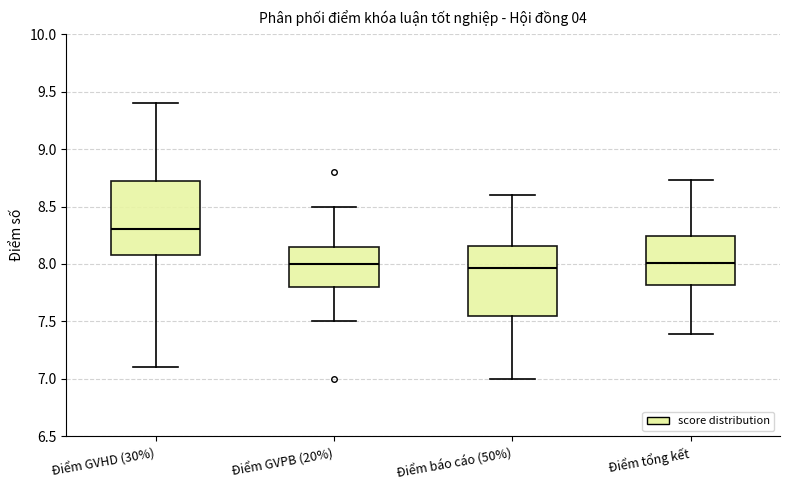

Reading left to right, transcribe this box plot: for each box, give where its median line is, the range the box spans, and where its two whiskers end, as read against the y-axis. The values are not printed on the chart, so give them approximately, as read against the axis.

Điểm GVHD (30%): median 8.30, box 8.10 to 8.75, whiskers 7.10 to 9.40
Điểm GVPB (20%): median 8.00, box 7.80 to 8.15, whiskers 7.50 to 8.50
Điểm báo cáo (50%): median 7.95, box 7.55 to 8.15, whiskers 7.00 to 8.60
Điểm tổng kết: median 8.00, box 7.80 to 8.25, whiskers 7.40 to 8.75